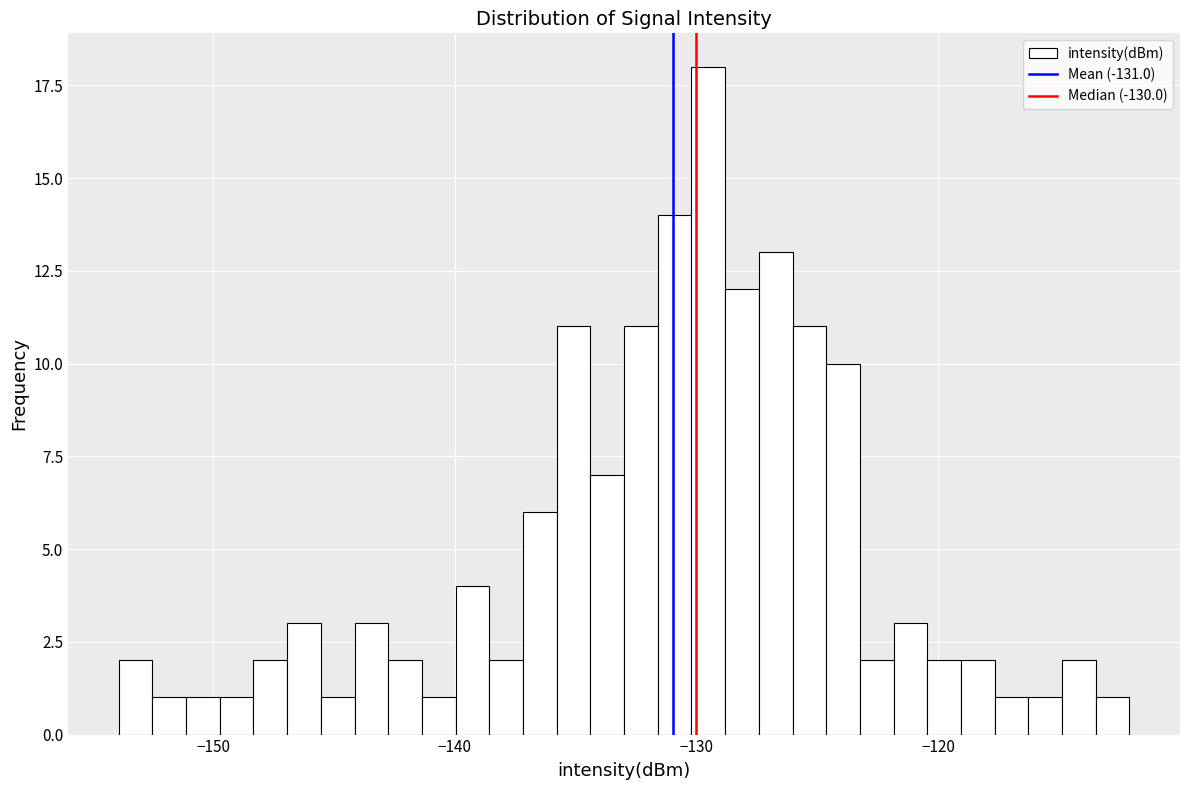

Around what value on the x-axis is the tallest bar? Give the approximate position of its centre, as read against the axis.

-130